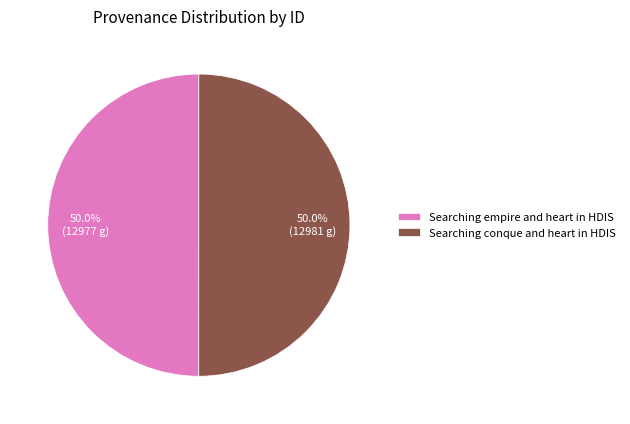

What is the ratio of the value at Searching conque and heart in HDIS to the value at Searching empire and heart in HDIS?

1.0